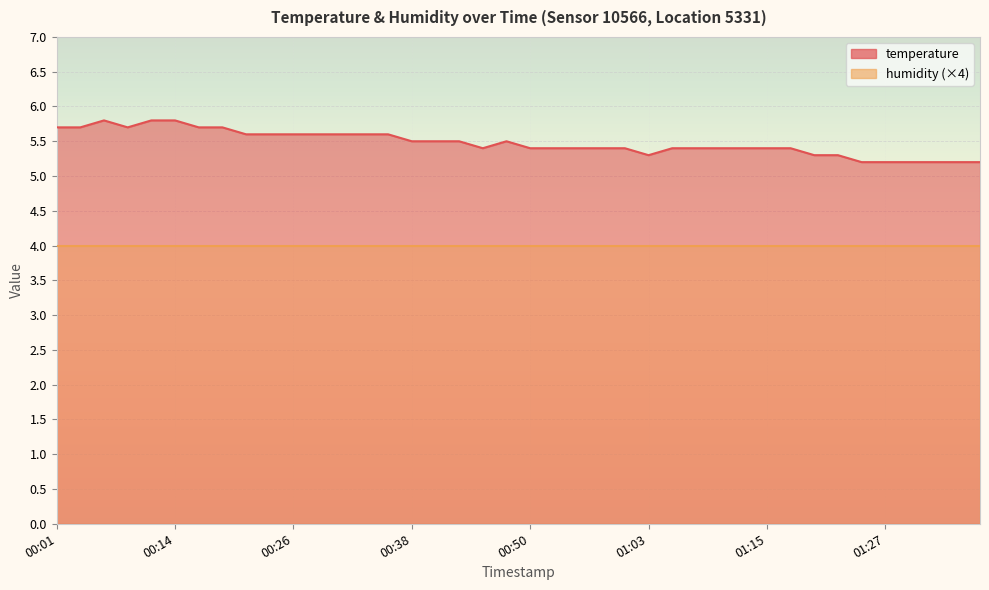

What is the sum of the values at 00:41 and 00:48?

11.0